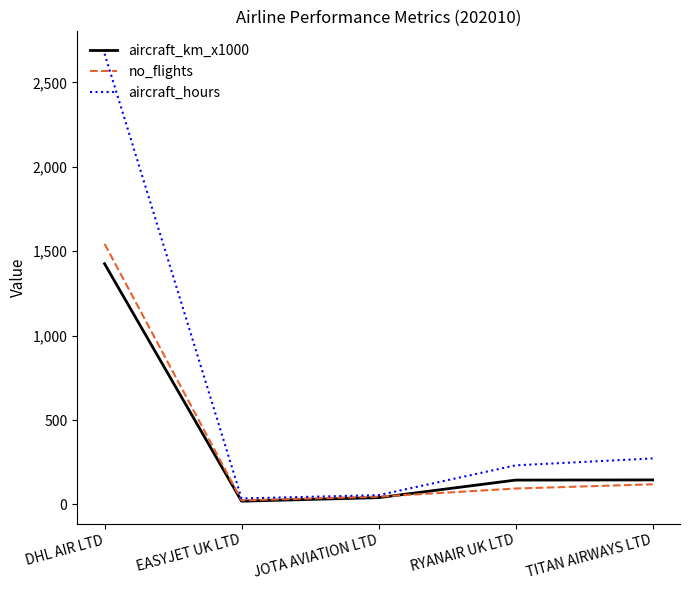

At how many categories does at least one series exceed 1779?

1